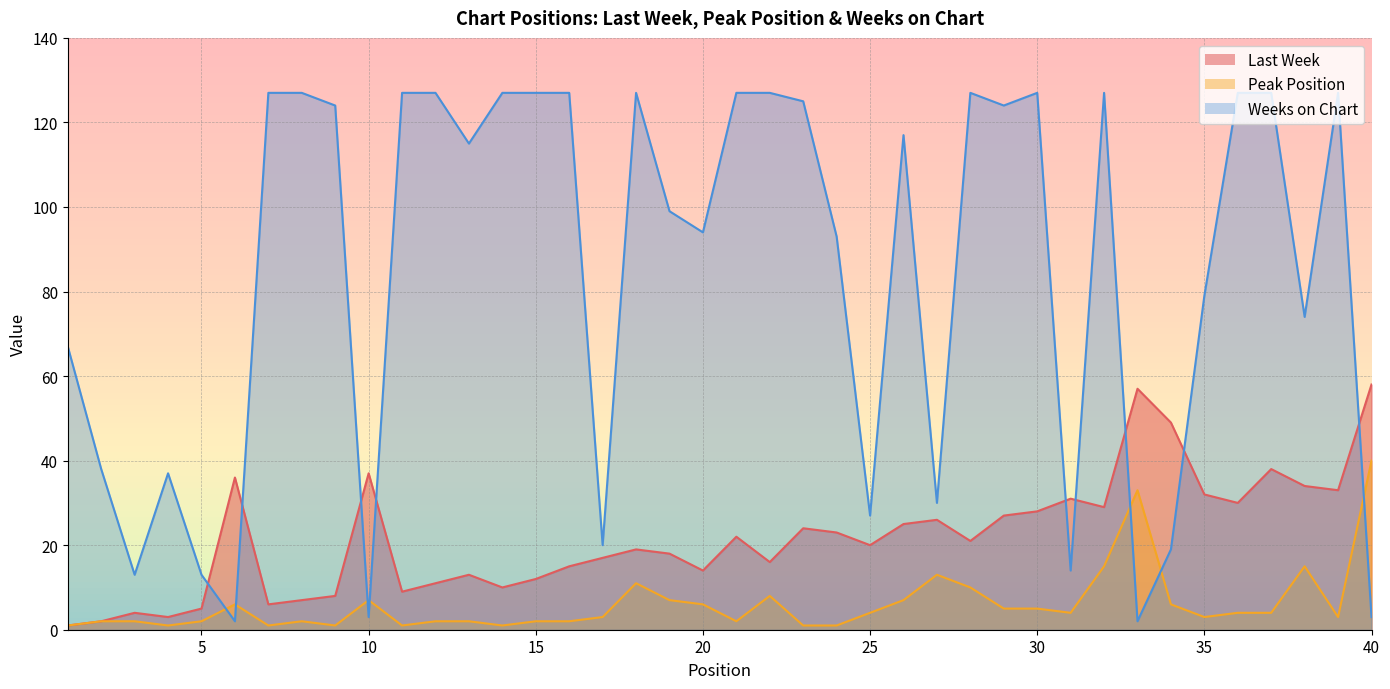

At which label is Last Week closest to 29?

32